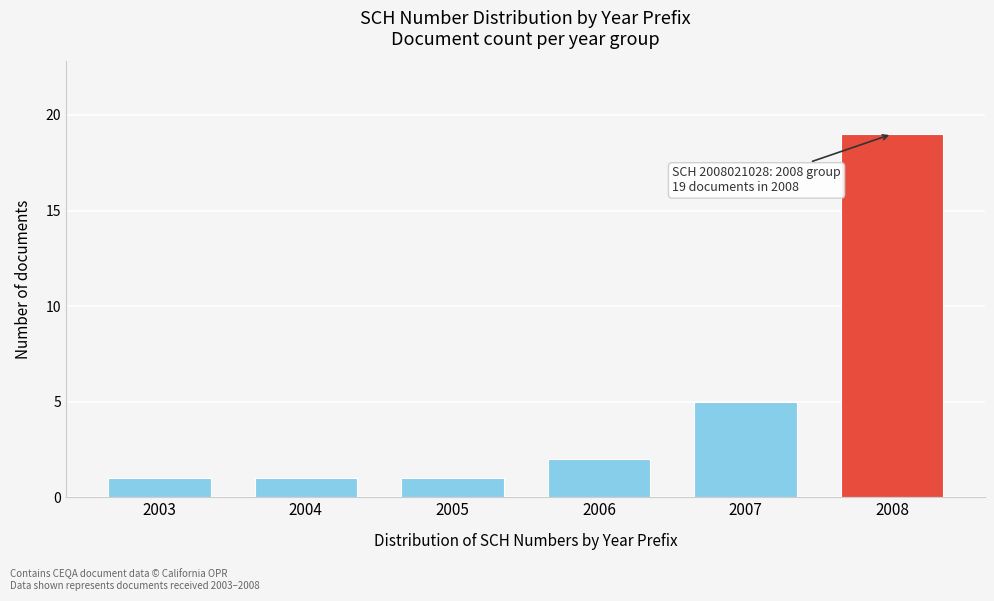

Reading left to right, extract all data points from this chart.

2003=1	2004=1	2005=1	2006=2	2007=5	2008=19